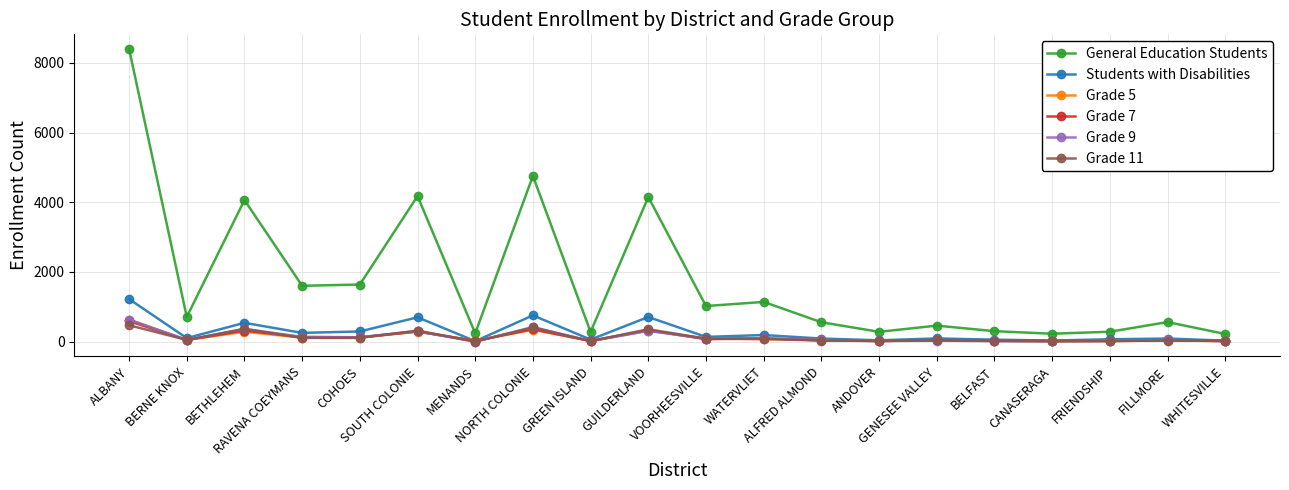

True or false: Grade 11 has more than 0 points higher than both neighbors.

True